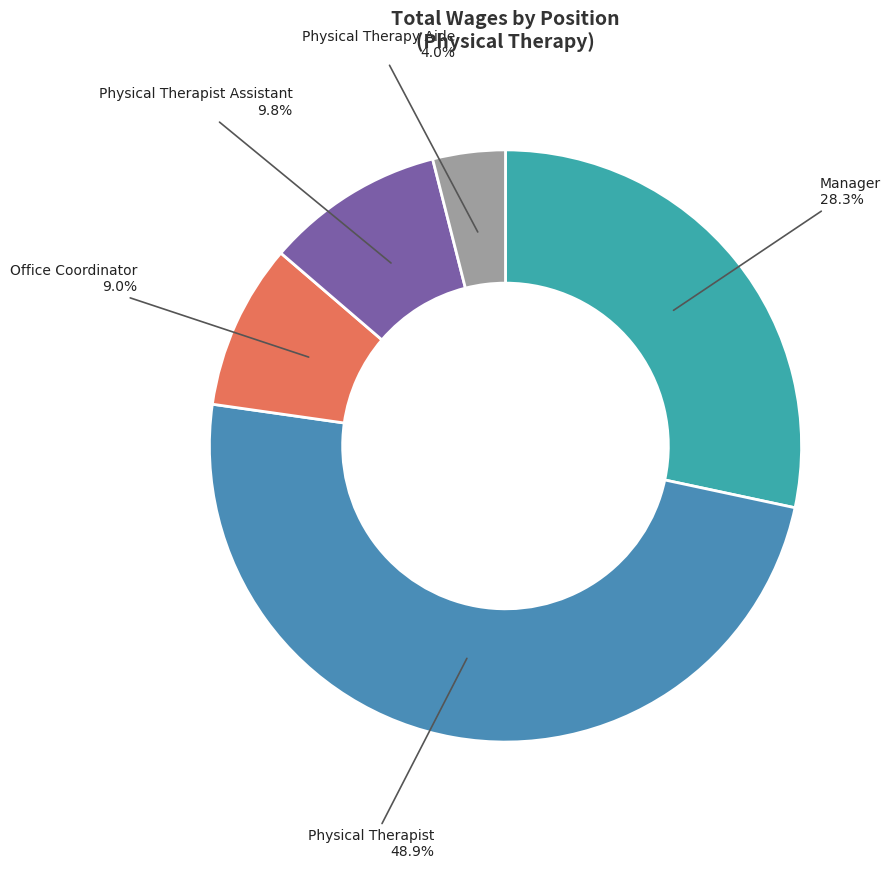

What is the largest slice in the pie chart?

Physical Therapist